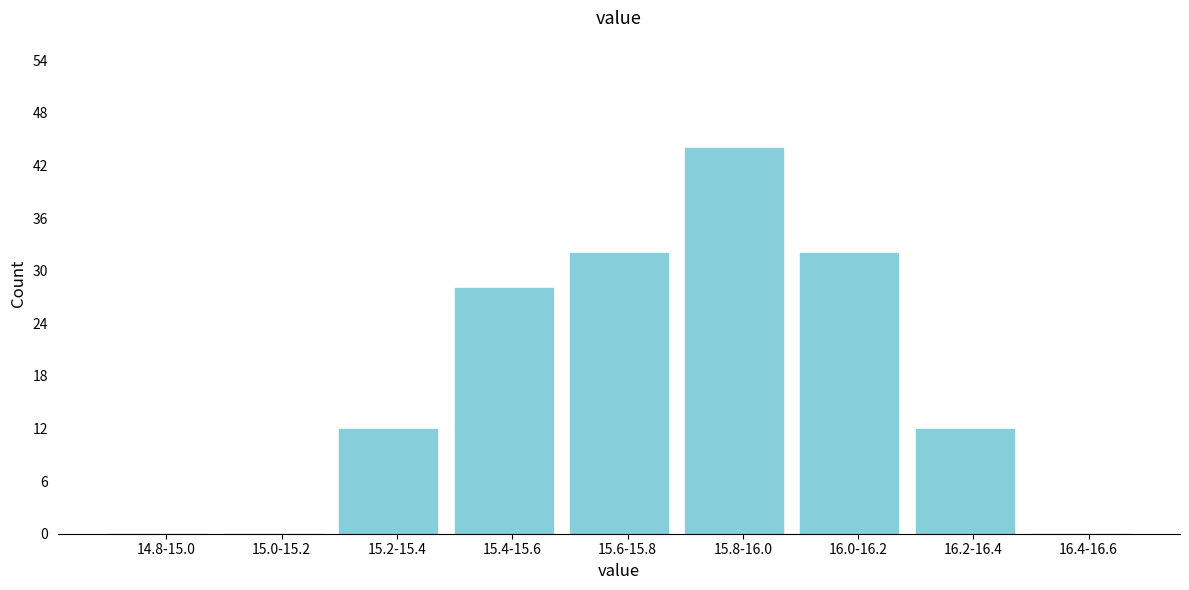

Reading left to right, what are all the values shown in this chart?

14.8-15.0=0	15.0-15.2=0	15.2-15.4=12	15.4-15.6=28	15.6-15.8=32	15.8-16.0=44	16.0-16.2=32	16.2-16.4=12	16.4-16.6=0